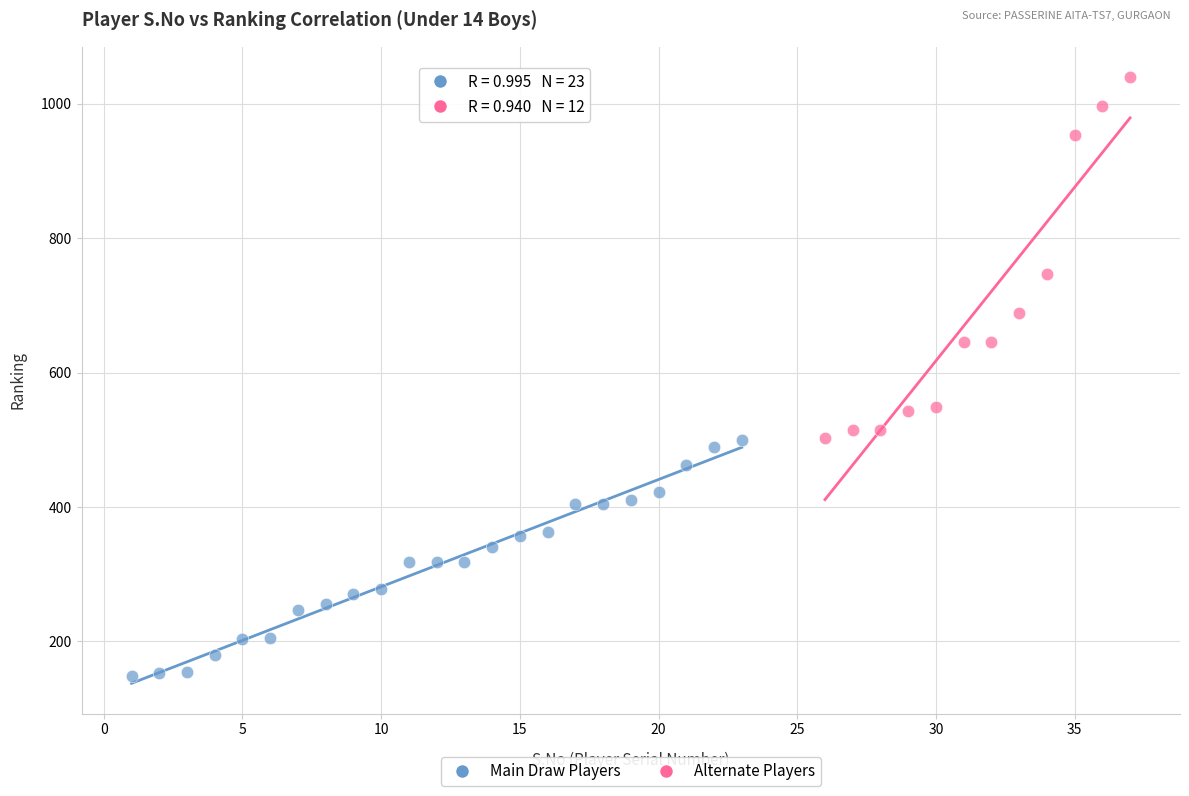

Which series has the widest spread of Y values?

Alternate Players